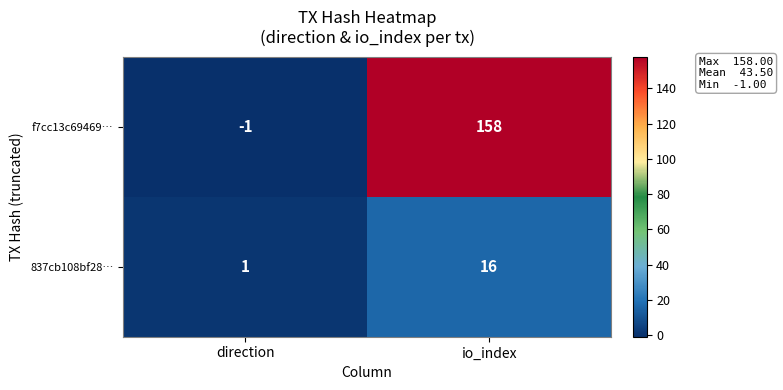

What is the difference between the maximum and minimum values in the f7cc13c69469… series?

159